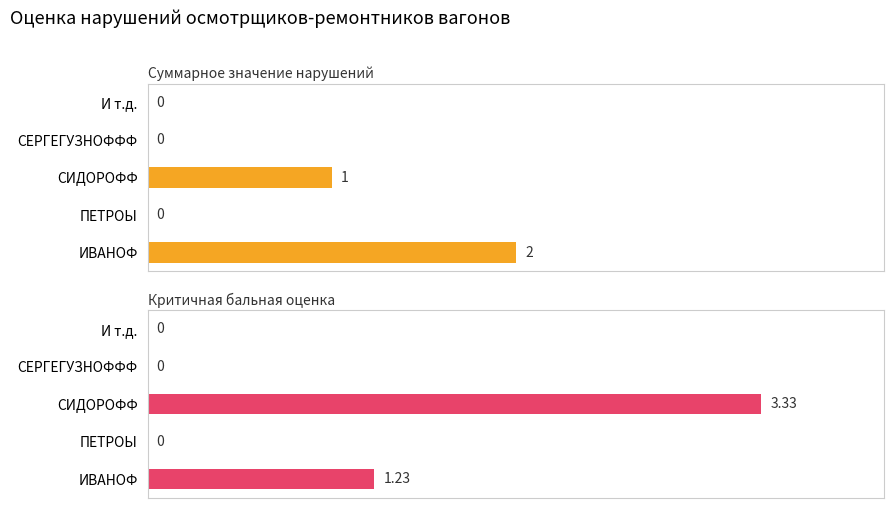

What is the highest value of the Критичная бальная оценка series?

3.3